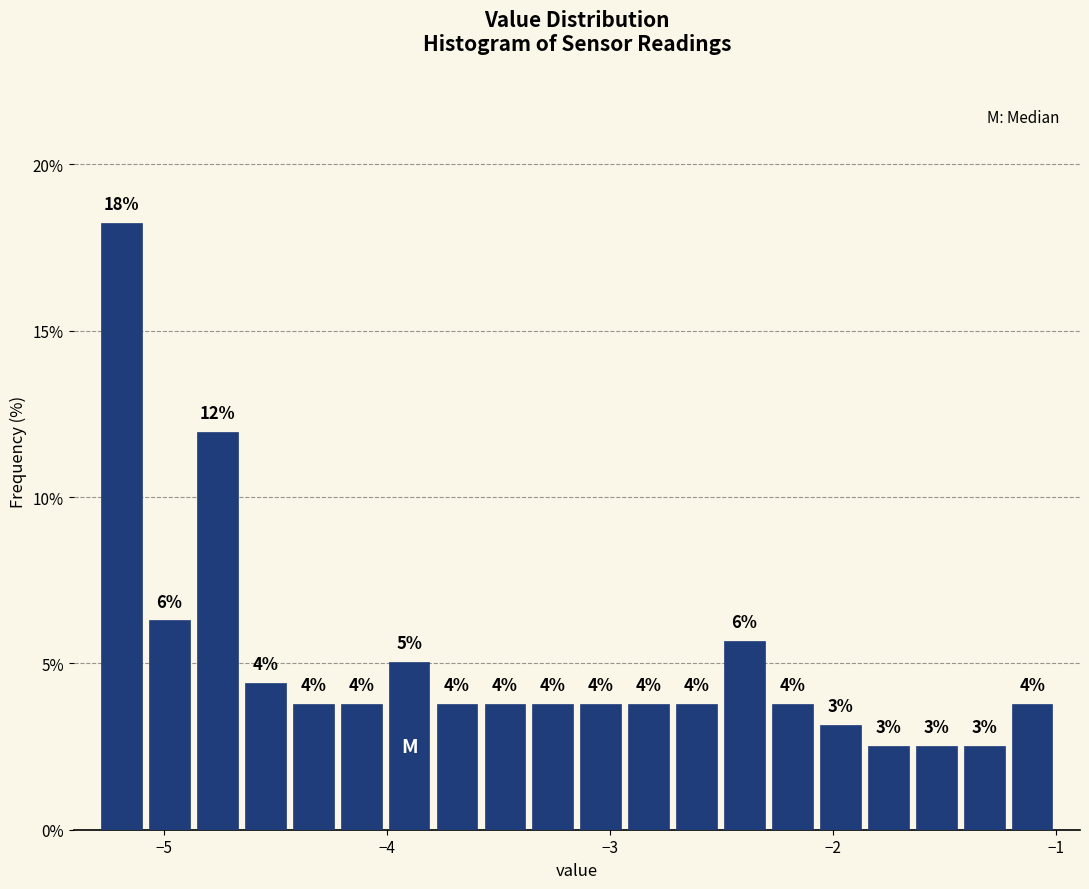

Around what value on the x-axis is the tallest bar? Give the approximate position of its centre, as read against the axis.

-5.2